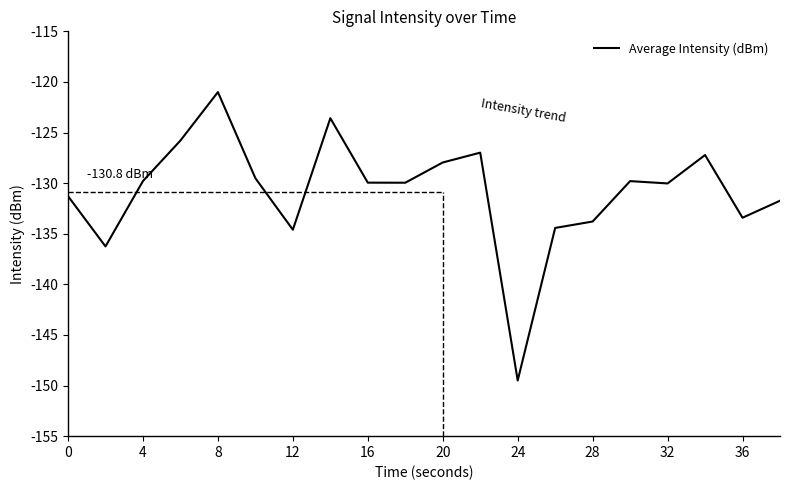

How many interior local peaks (higher than both neighbors) does the data have?

5